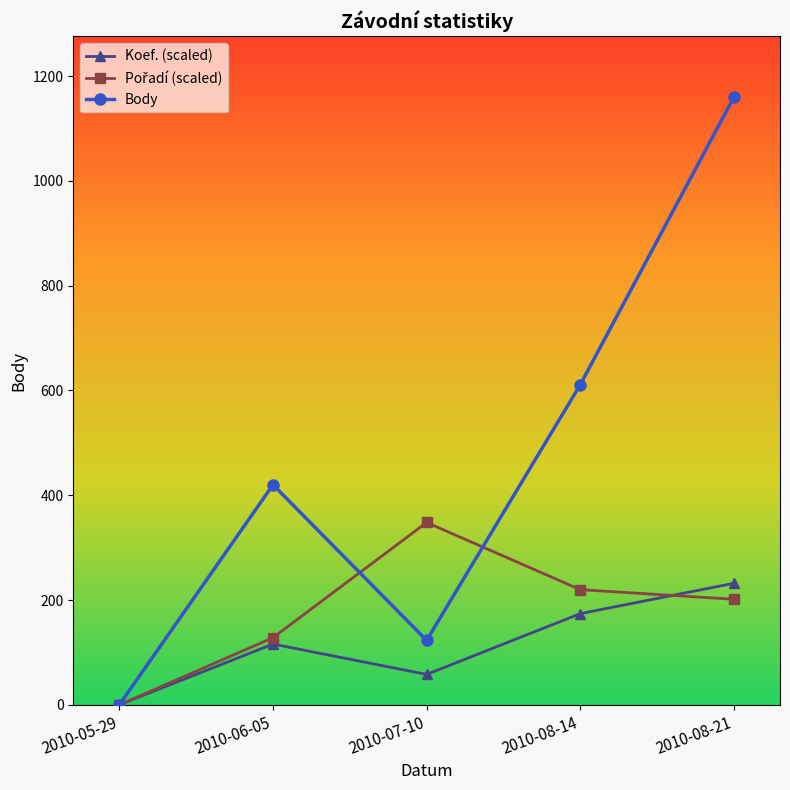

Which series has the largest total across all categories?

Body